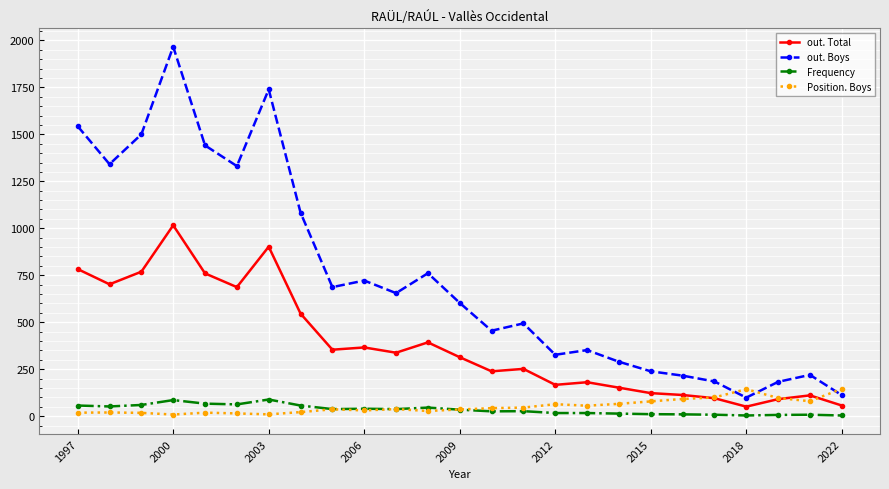

List the series in order of their peak value, lowest first.

Frequency, Position. Boys, out. Total, out. Boys